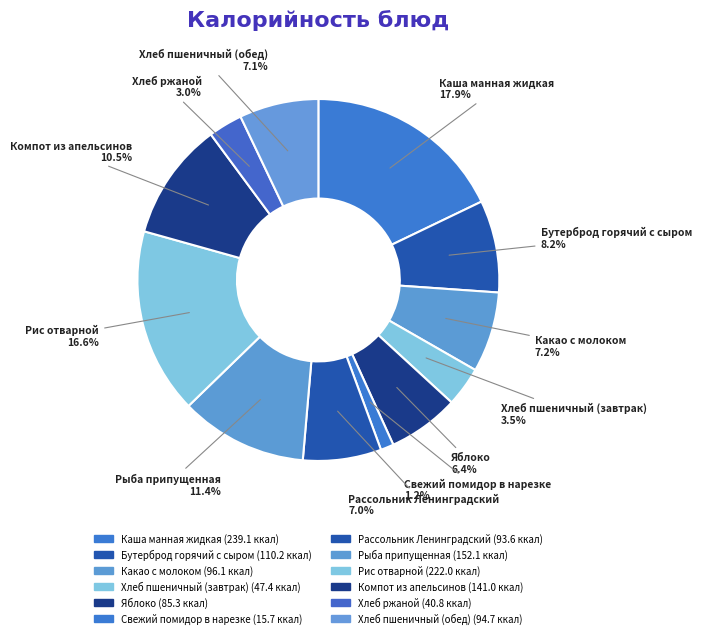

Combined, do Рассольник Ленинградский and Какао с молоком account for over 50%?

No